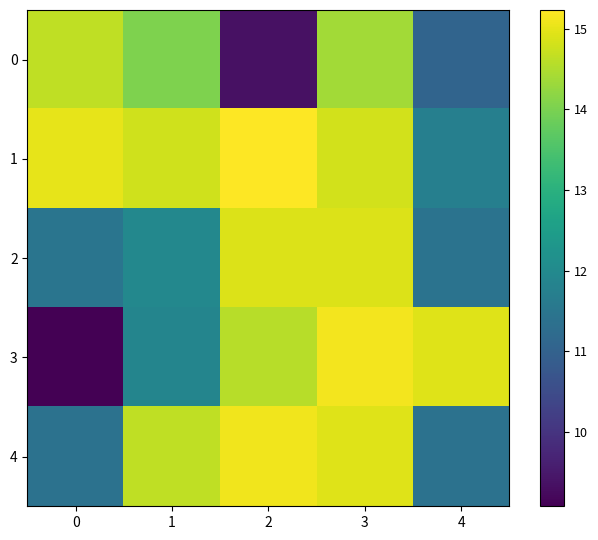

Reading left to right, transcribe all the data shown in this chart.

0: 0=14.6	1=14.1	2=9.3	3=14.4	4=11.1
1: 0=15.0	1=14.8	2=15.2	3=14.8	4=11.7
2: 0=11.5	1=11.9	2=14.9	3=14.9	4=11.4
3: 0=9.1	1=11.9	2=14.6	3=15.1	4=14.9
4: 0=11.4	1=14.6	2=15.1	3=14.9	4=11.4